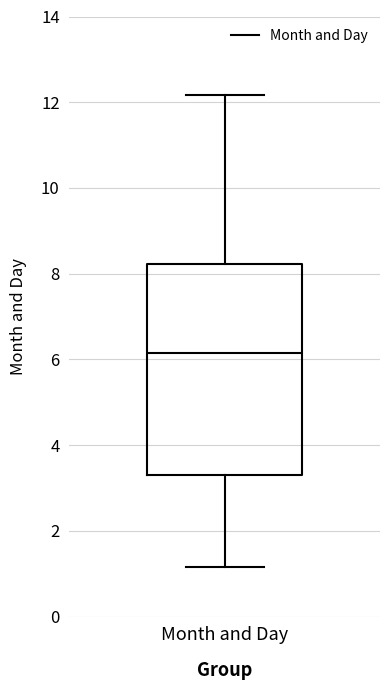

Read this box plot against the y-axis: the position of the median line, the range covered by the box, and the ends of both whiskers. The values are not printed on the chart, so give them approximately, as read against the axis.

median 6.2, box 3.4 to 8.2, whiskers 1.2 to 12.2